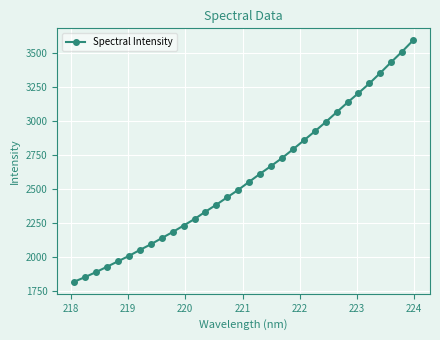

What is the minimum value shown in the chart?

1816.7